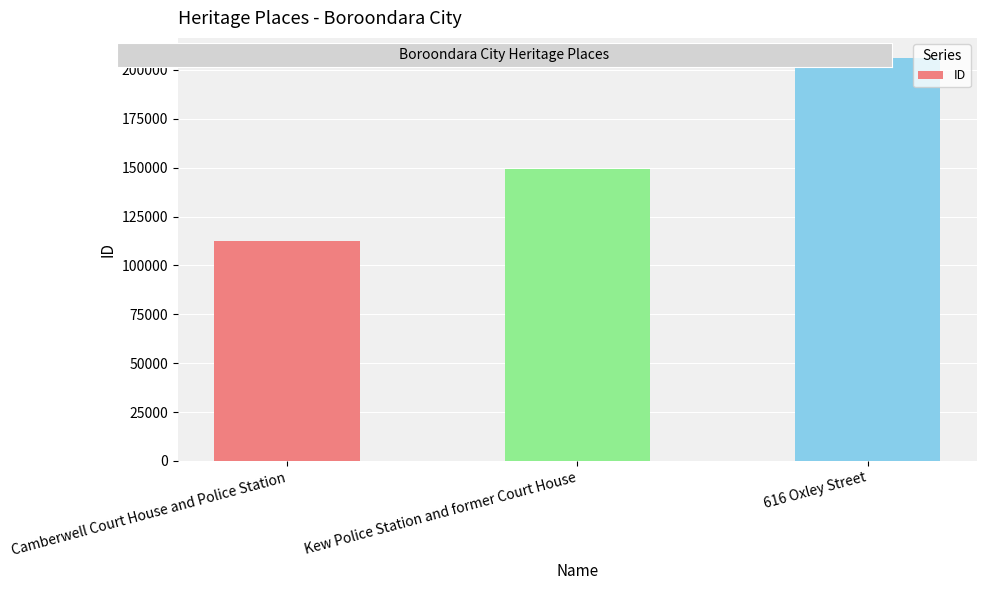

How many values are between 112360 and 206052?

3